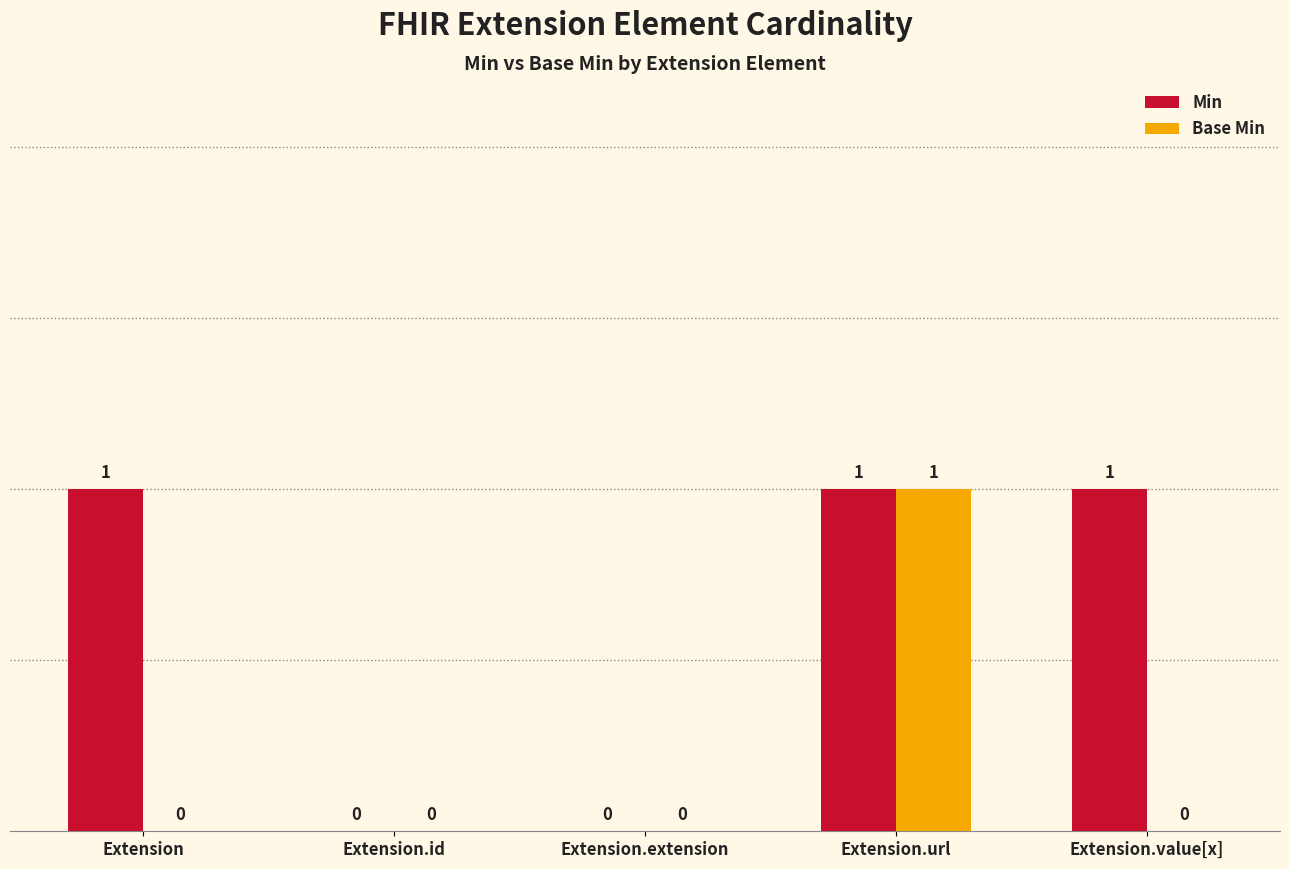

Are the bars grouped side by side (vs. stacked)?

Yes